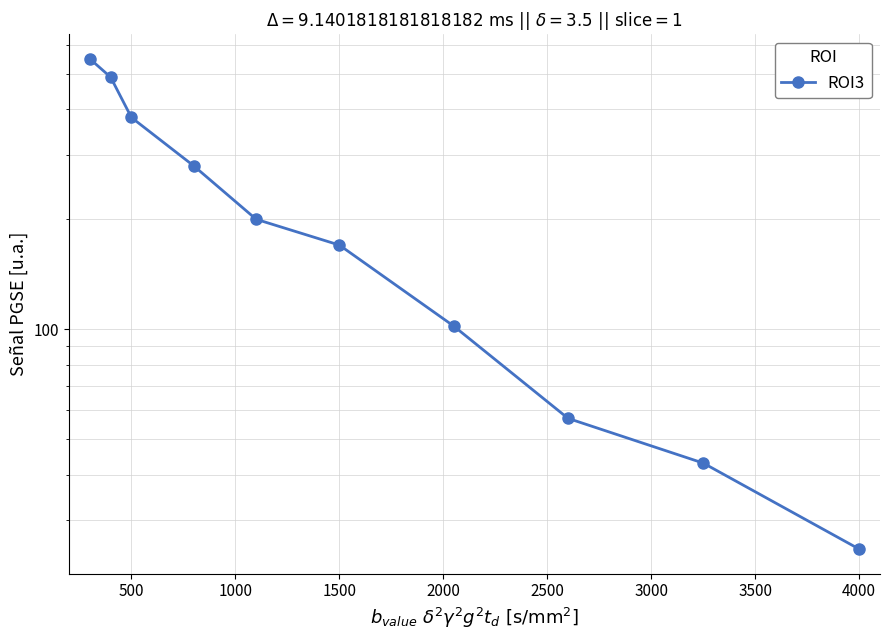

What is the smallest value displayed?

25